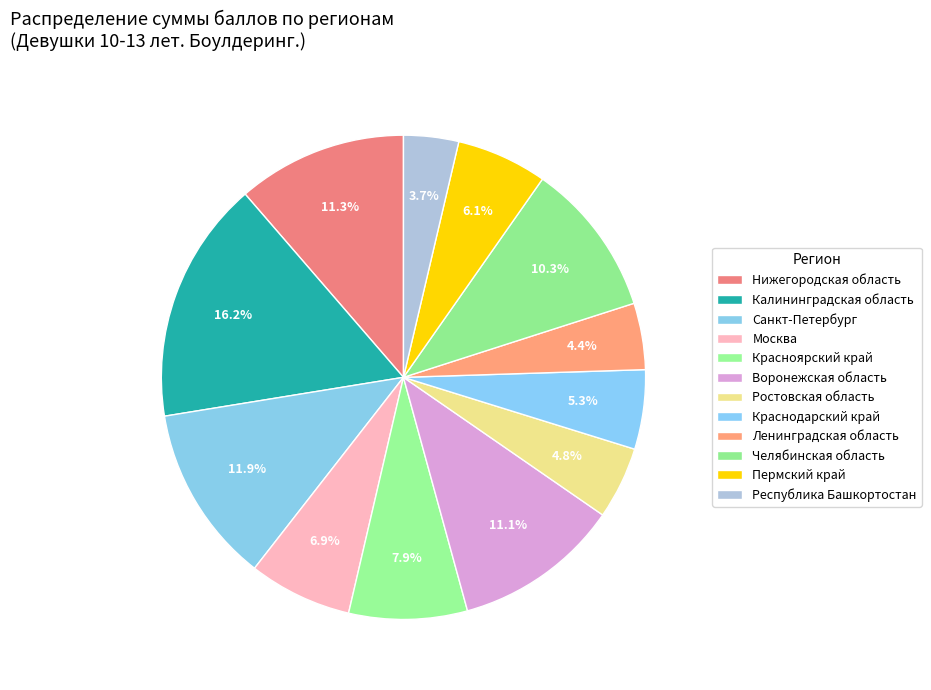

To the nearest percent, what is the difference between the Челябинская область and Пермский край slice percentages?

4%